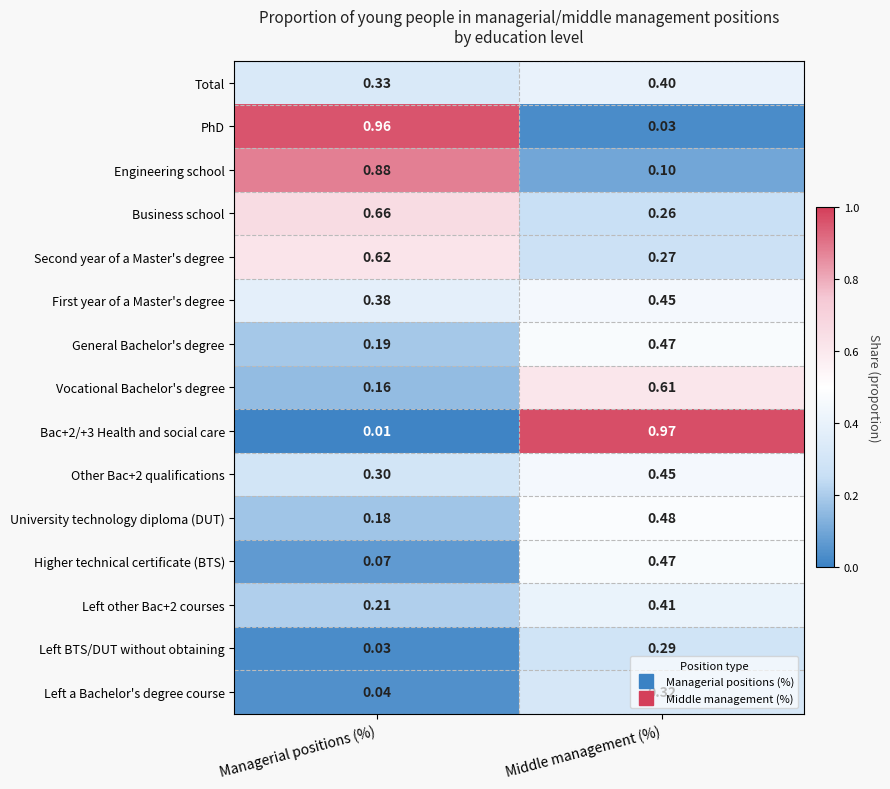

Which series has the largest total across all categories?

PhD